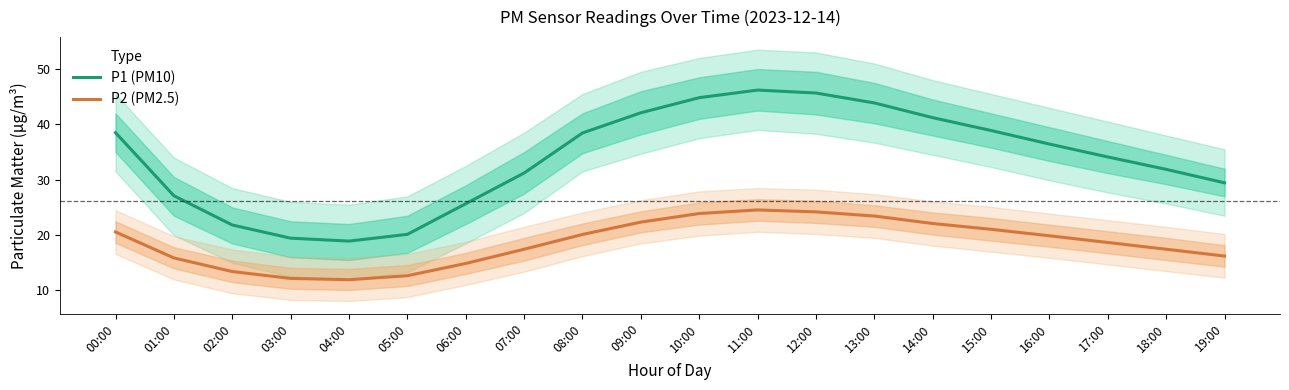

Reading left to right, transcribe all the data shown in this chart.

P1: 38.5	27.1	21.8	19.4	18.9	20.1	25.7	31.2	38.5	42.1	44.8	46.2	45.7	43.9	41.2	38.9	36.5	34.1	31.9	29.4
P2: 20.6	15.9	13.4	12.2	11.9	12.7	14.9	17.4	20.1	22.4	23.9	24.6	24.2	23.4	22.1	21.1	19.9	18.7	17.4	16.2